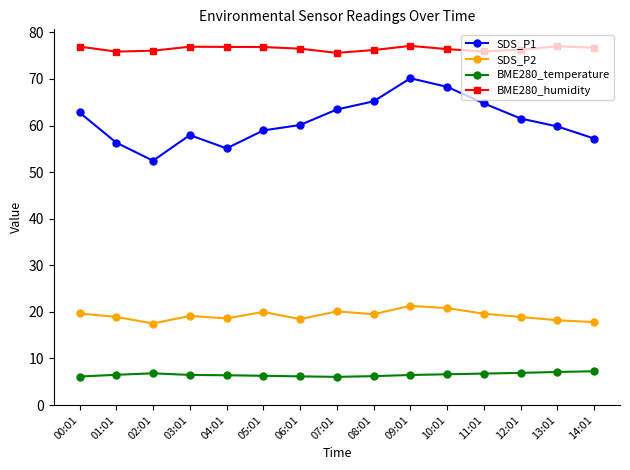

Rank the series by their maximum value, from highest to lowest.

BME280_humidity, SDS_P1, SDS_P2, BME280_temperature